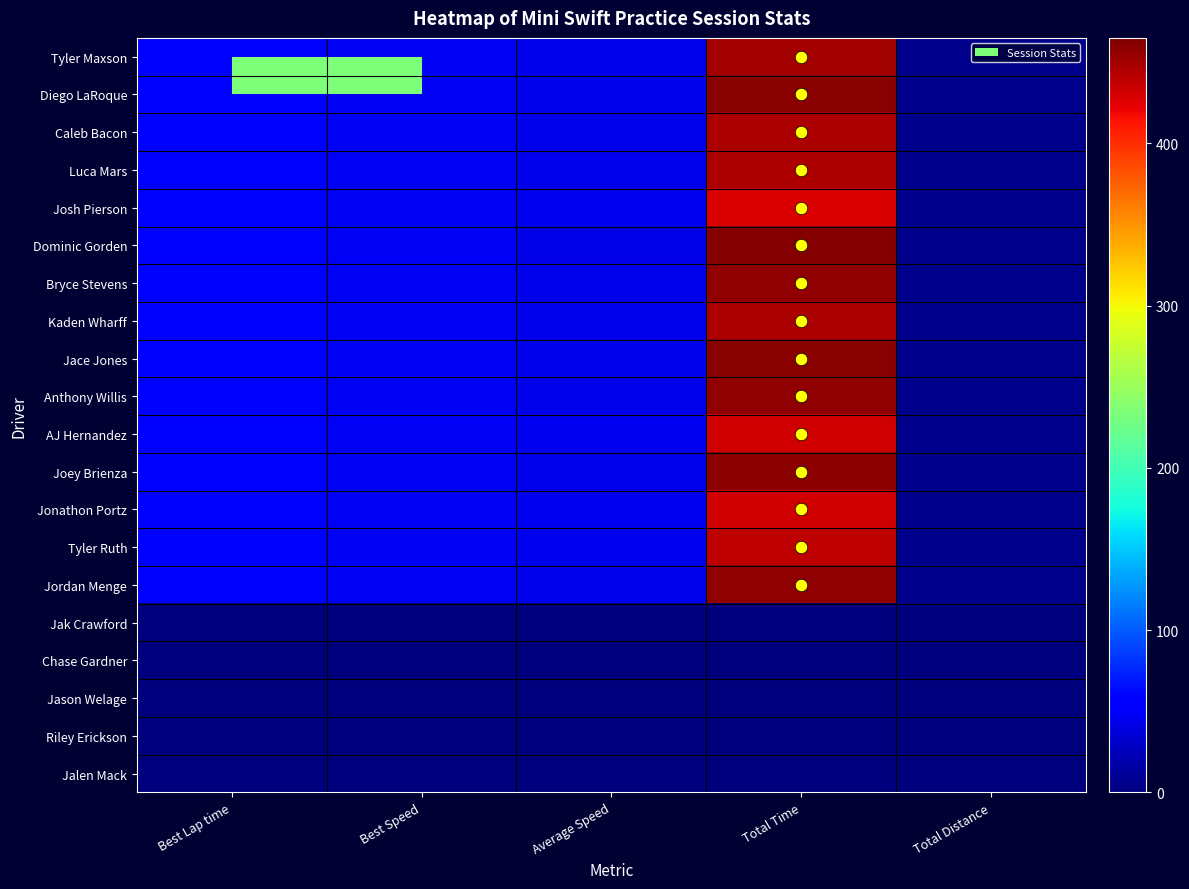

List the series in order of their peak value, lowest first.

Jak Crawford, Chase Gardner, Jason Welage, Riley Erickson, Jalen Mack, Josh Pierson, AJ Hernandez, Jonathon Portz, Tyler Ruth, Caleb Bacon, Luca Mars, Kaden Wharff, Tyler Maxson, Bryce Stevens, Anthony Willis, Jordan Menge, Joey Brienza, Jace Jones, Diego LaRoque, Dominic Gorden